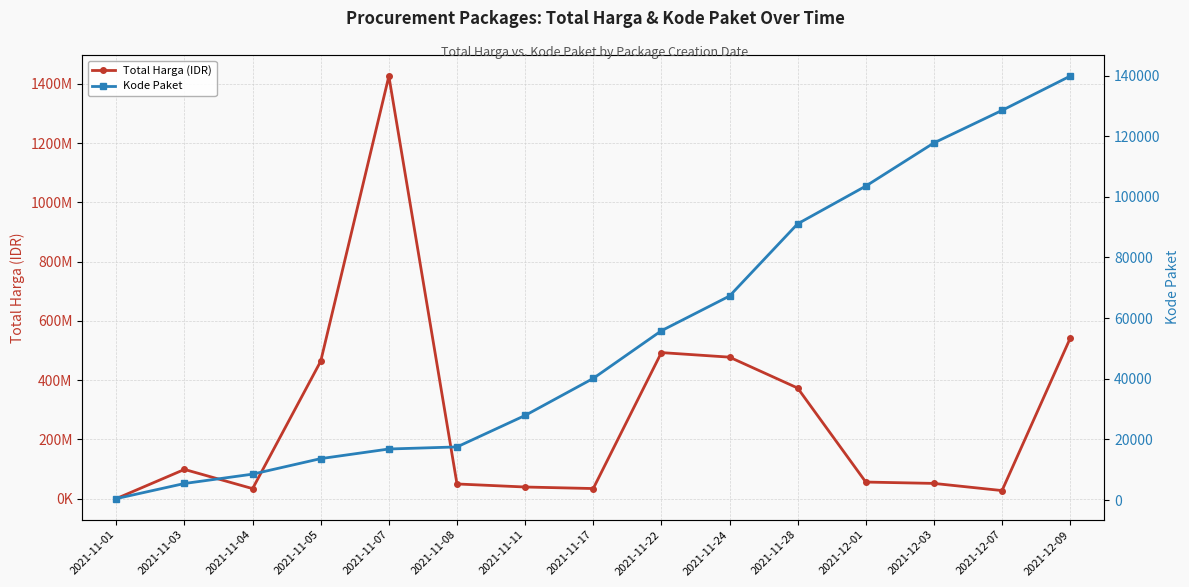

Count the number of categories in the chart.

15